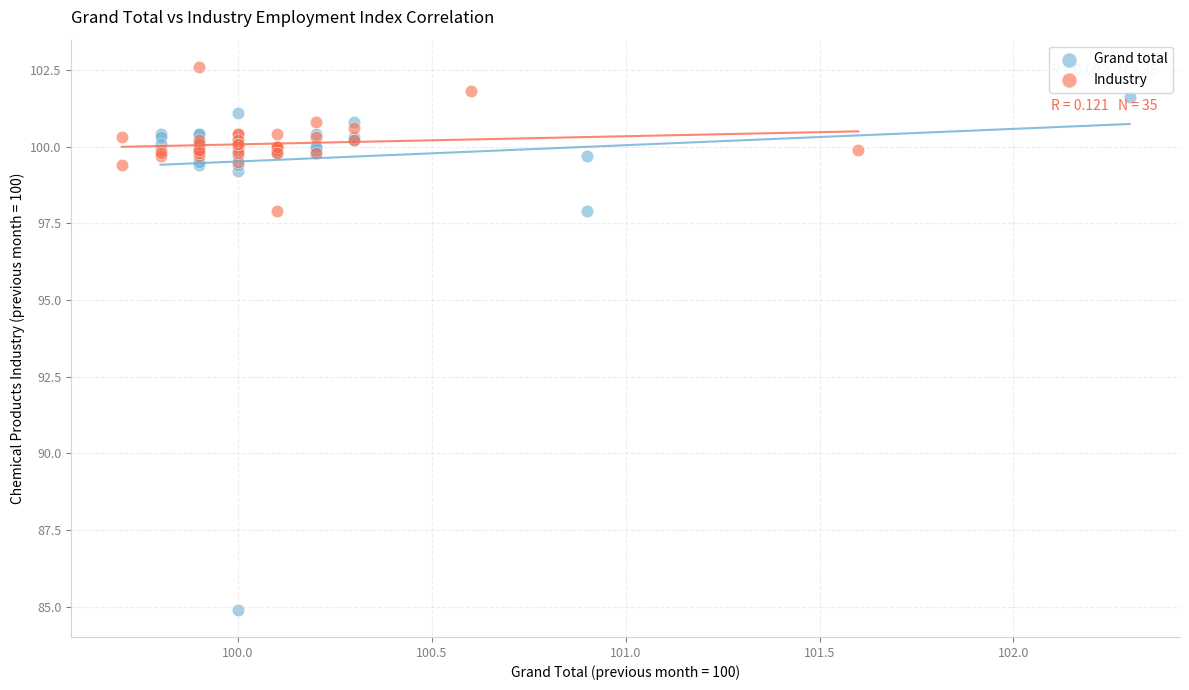

Which series has the largest Y range (max minus min)?

Grand total